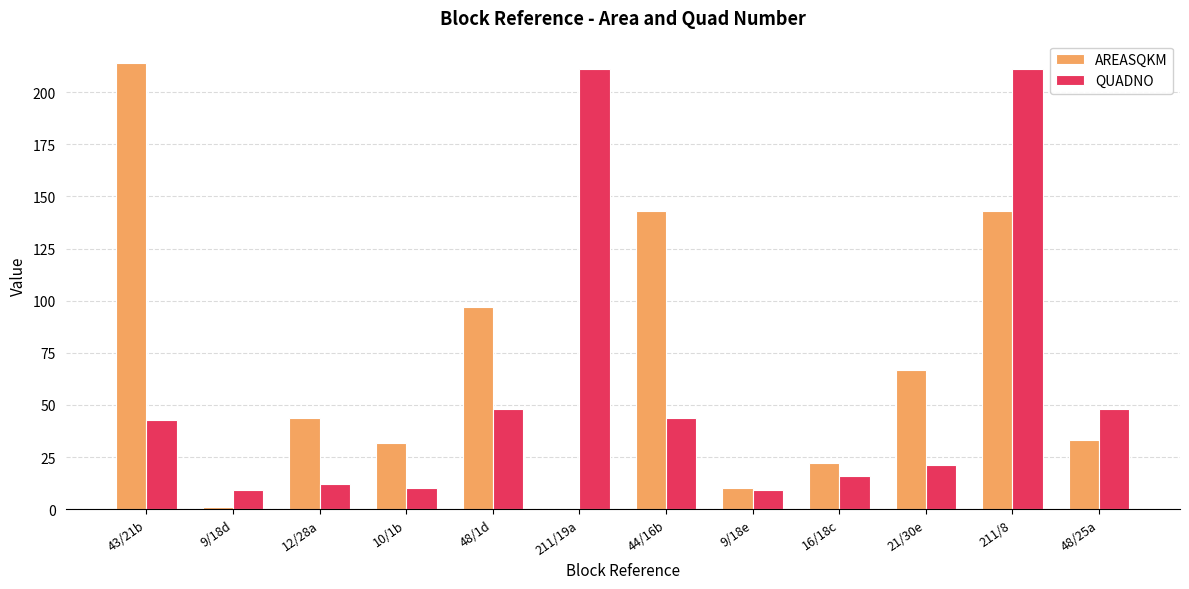

What is the maximum value shown in the chart?

214